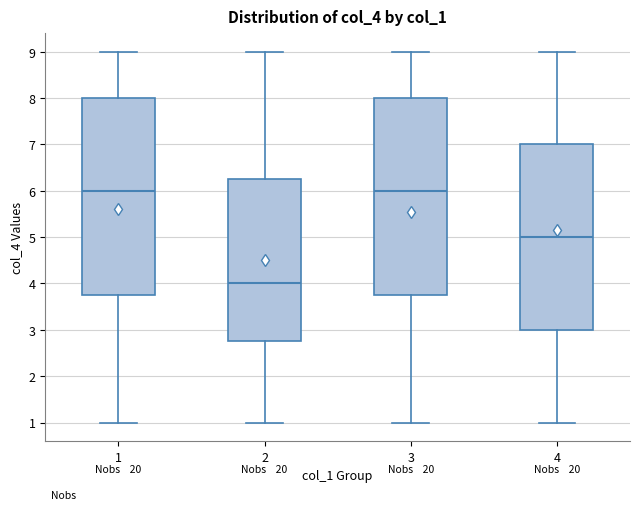

Which box has the lowest median line?

2